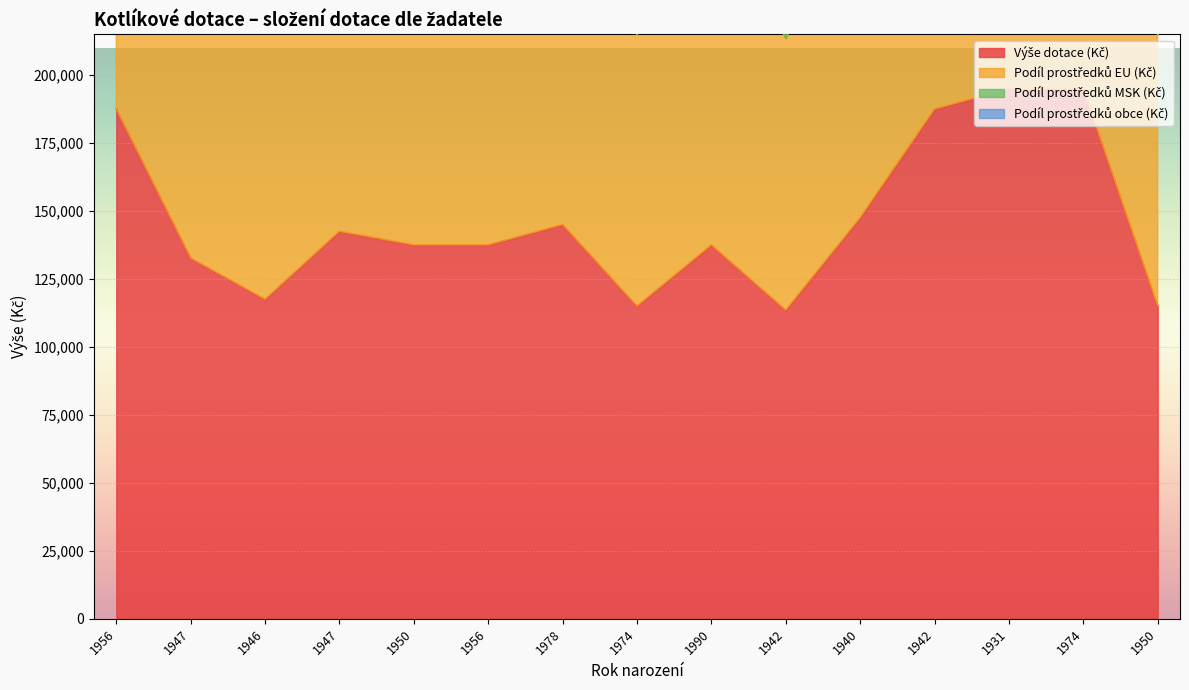

True or false: Podíl prostředků EU (Kč) has a value of 376238 at 1956.

False